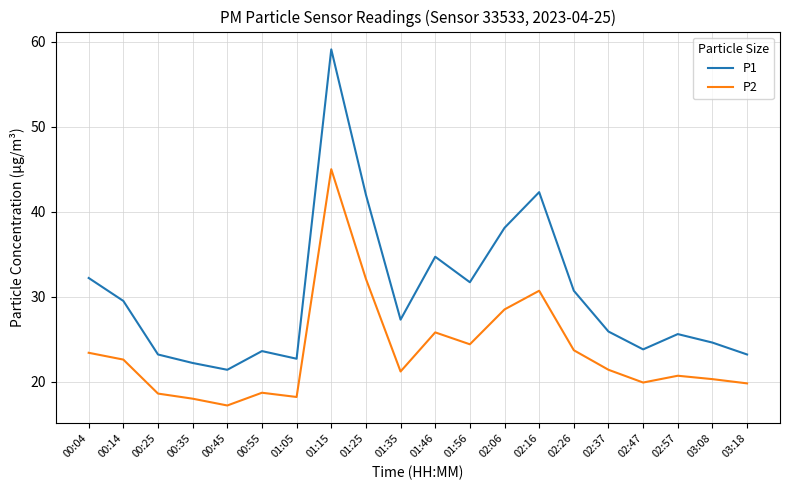

At which label does P1 reach its peak?

01:15